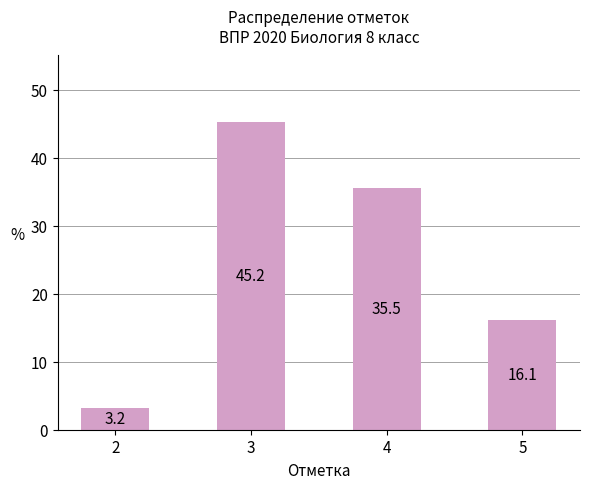

Are the bars grouped side by side (vs. stacked)?

No